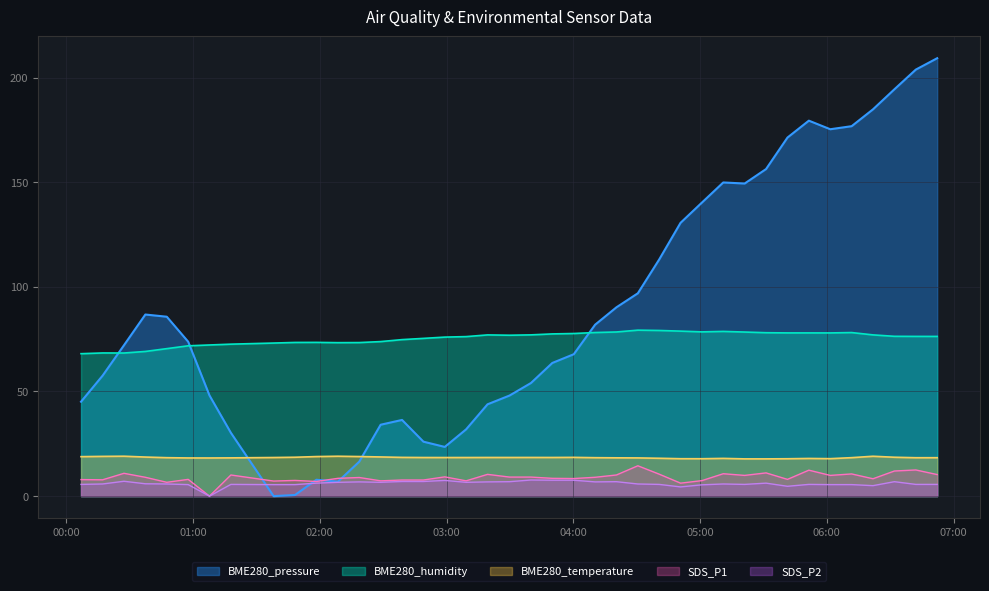

What is the greatest value displayed?

209.2